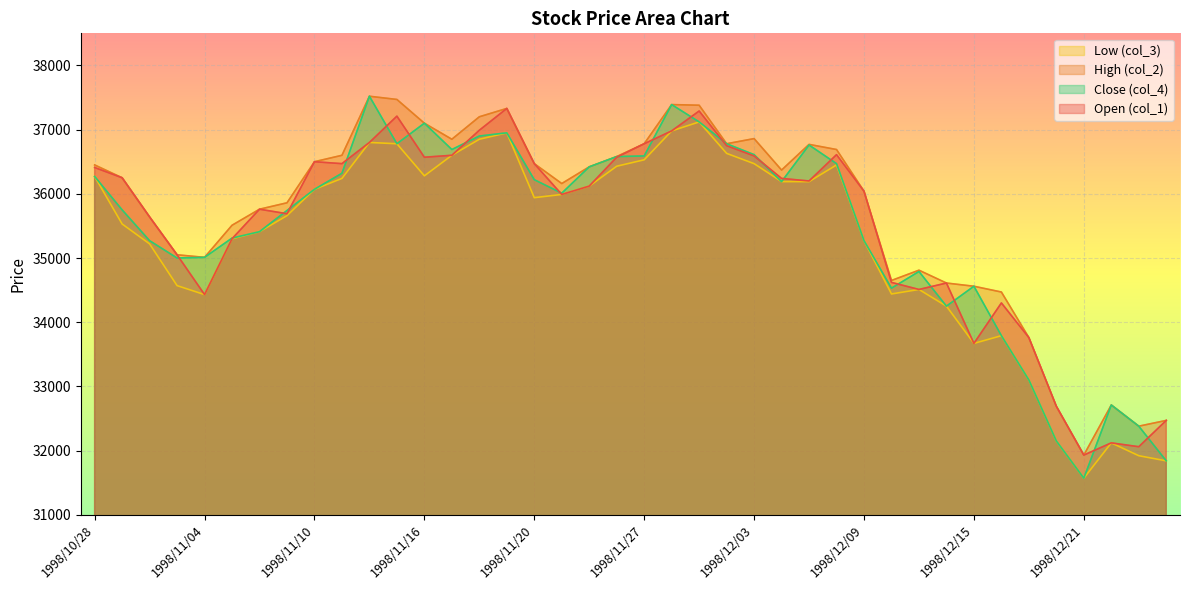

The value of col_4 at 1998/12/16 is 46968. True or false?

False